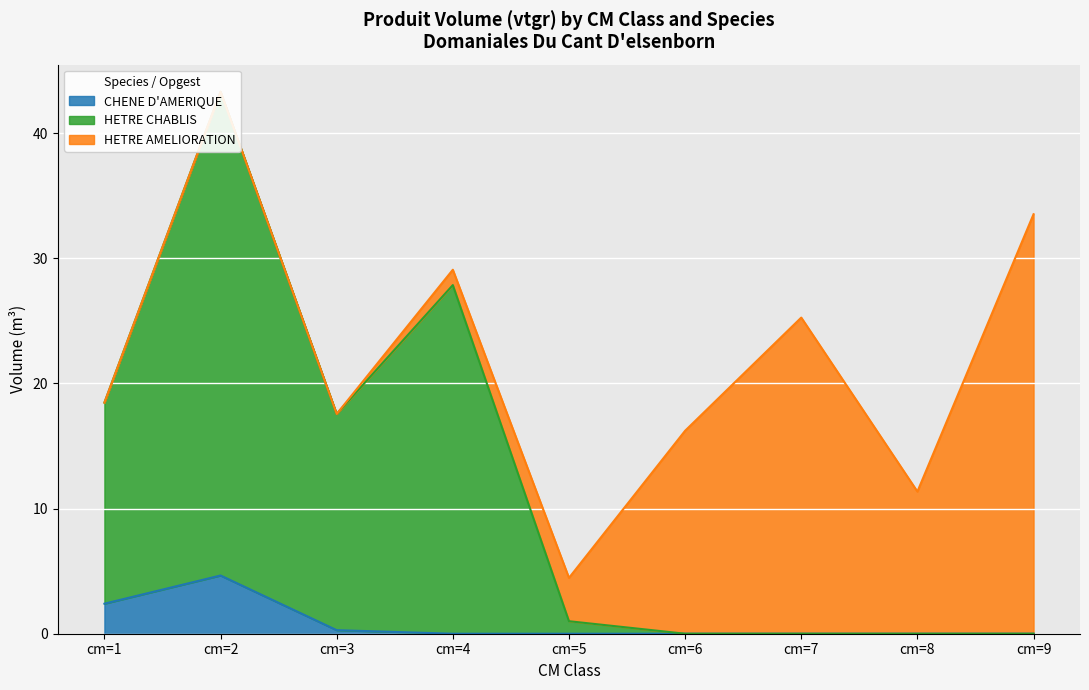

The value of HETRE CHABLIS at cm=9 is 0.0. True or false?

True